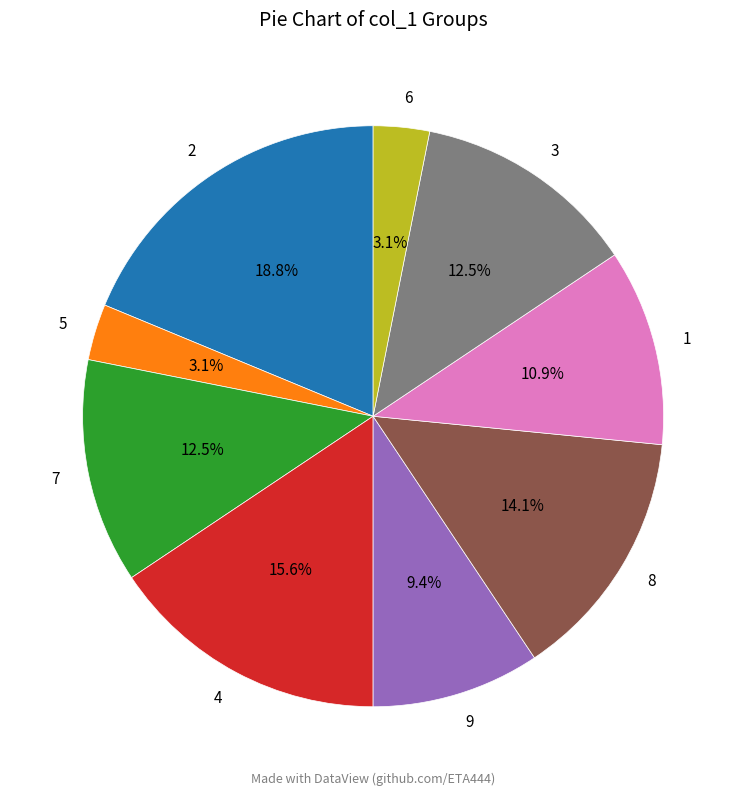

Which has a higher value, 3 or 9?

3